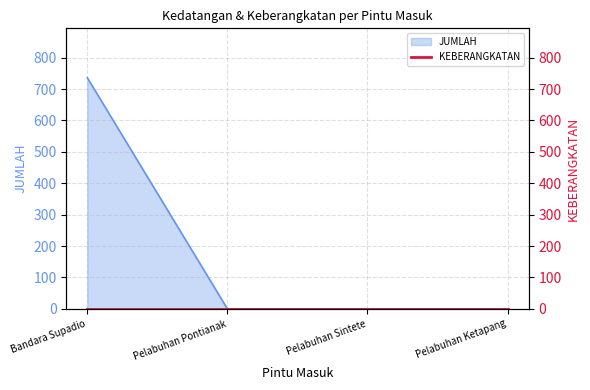

How many values are between 0 and 736?

4